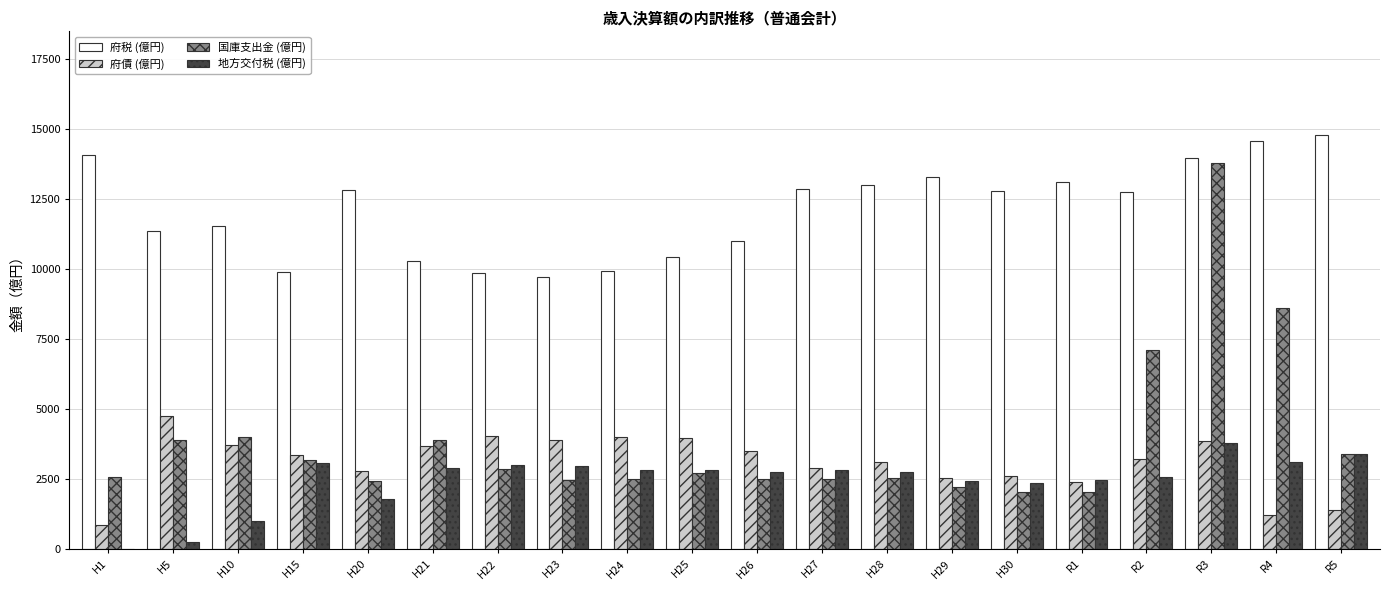

Which series has the largest range (max minus min)?

国庫支出金 (億円)